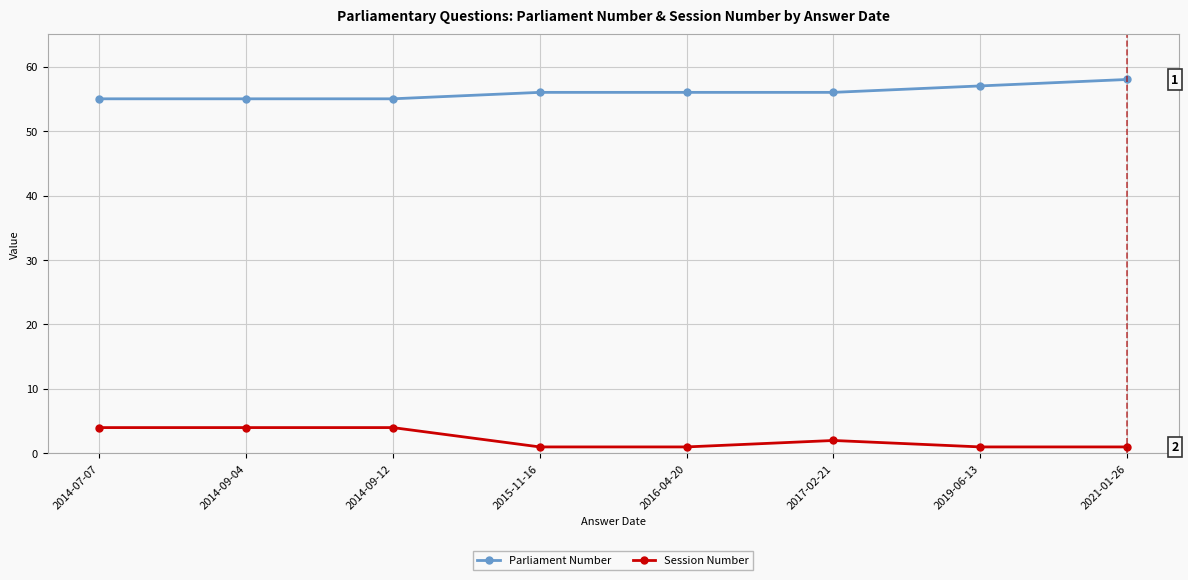

What is the sum of all Parliament Number values?

448